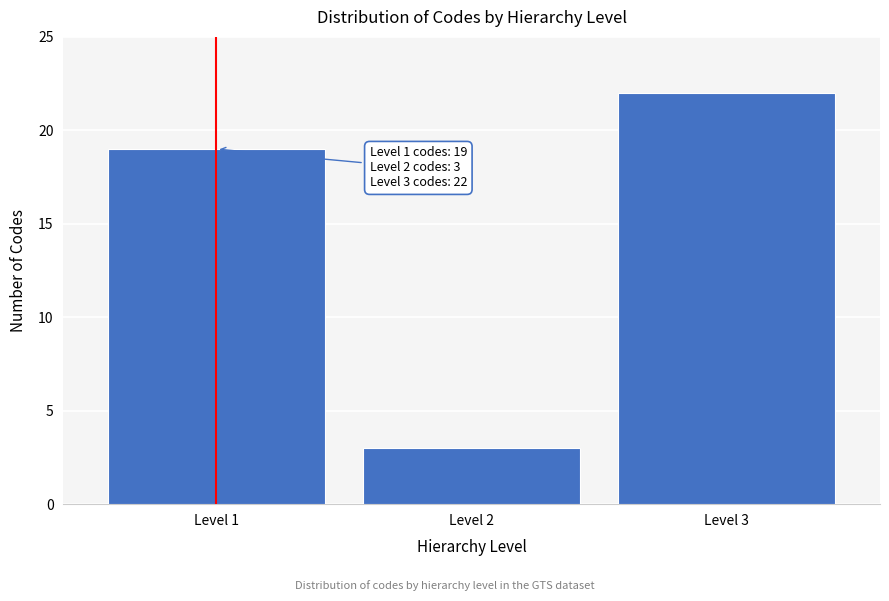

Reading left to right, extract all data points from this chart.

Level 1=19	Level 2=3	Level 3=22